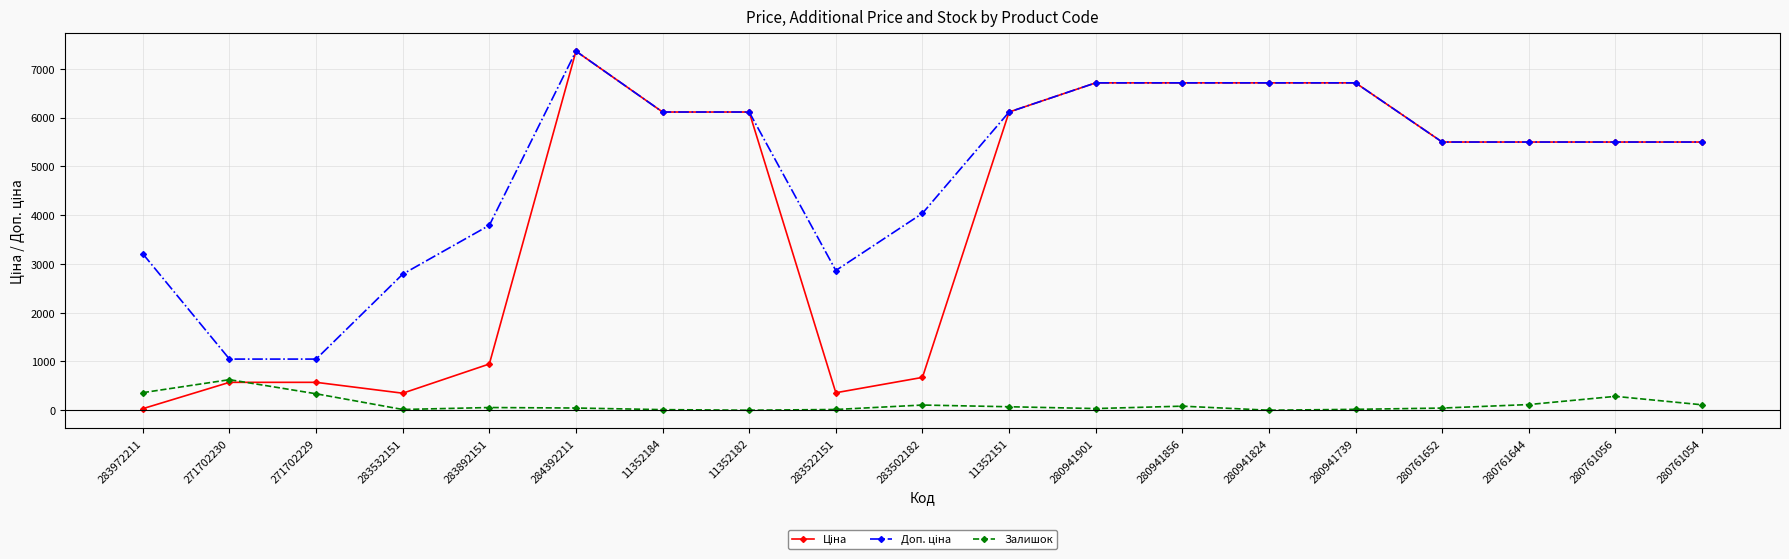

What is the total value across all series at 280761054?

11105.6